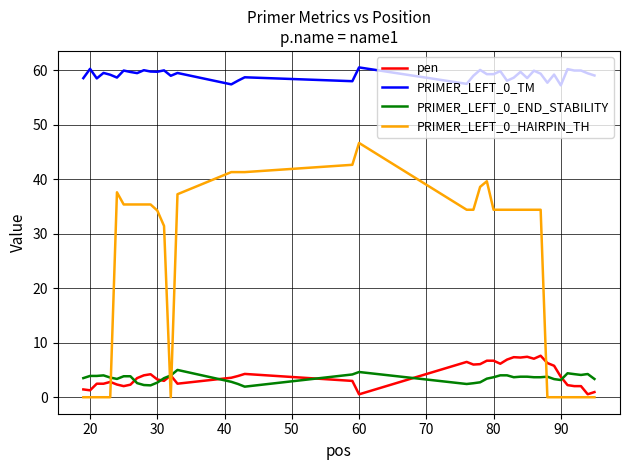

Count the number of data series in this chart.

4